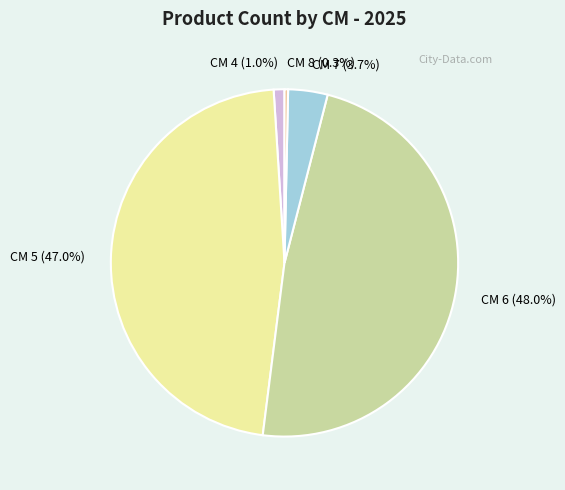

Which has a higher value, CM 8 (0.3%) or CM 6 (48.0%)?

CM 6 (48.0%)